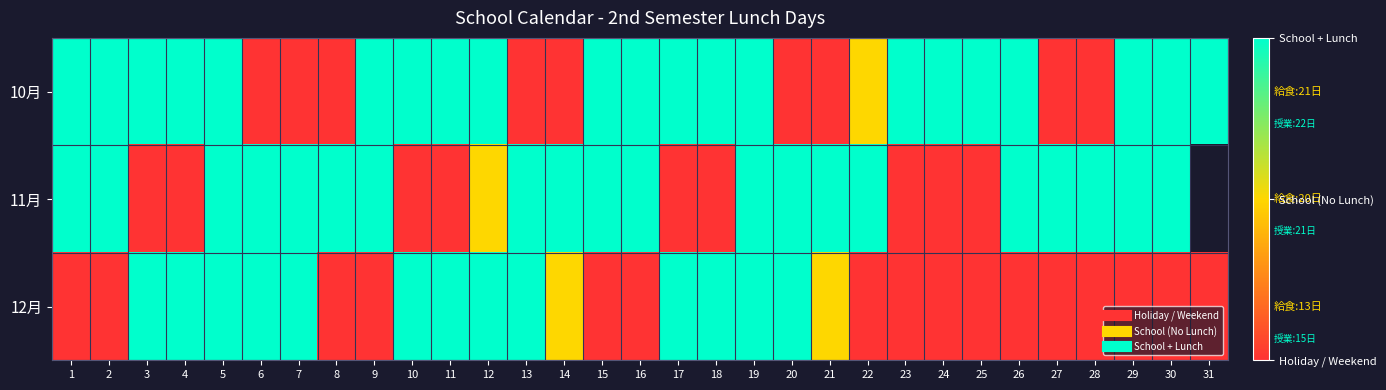

Rank the series at 8 from lowest to highest value.

10月, 12月, 11月